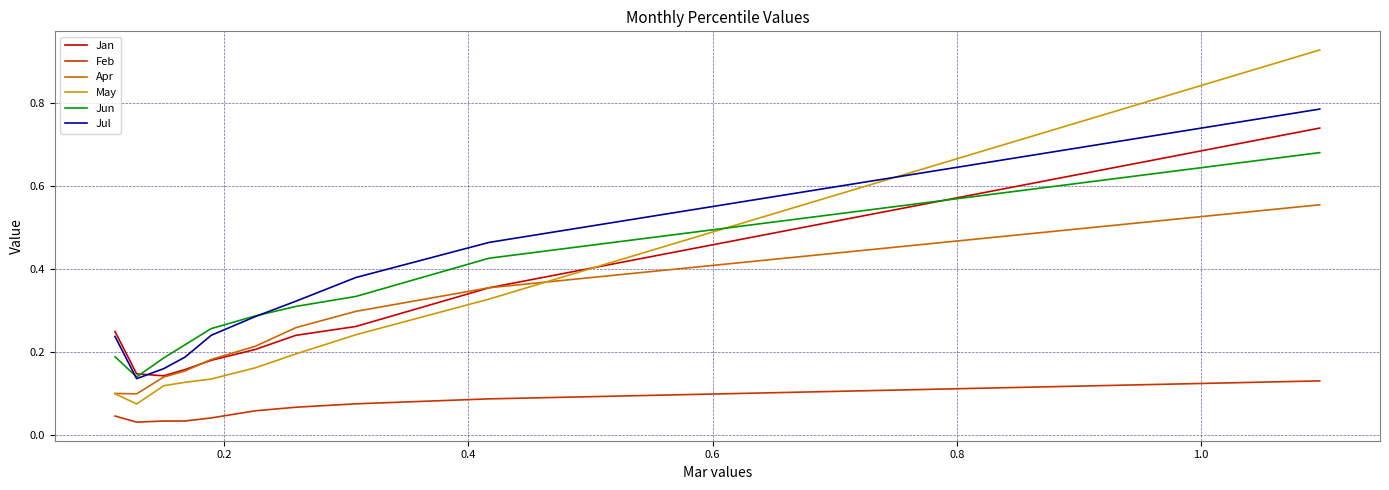

Which series has the widest spread of values?

May